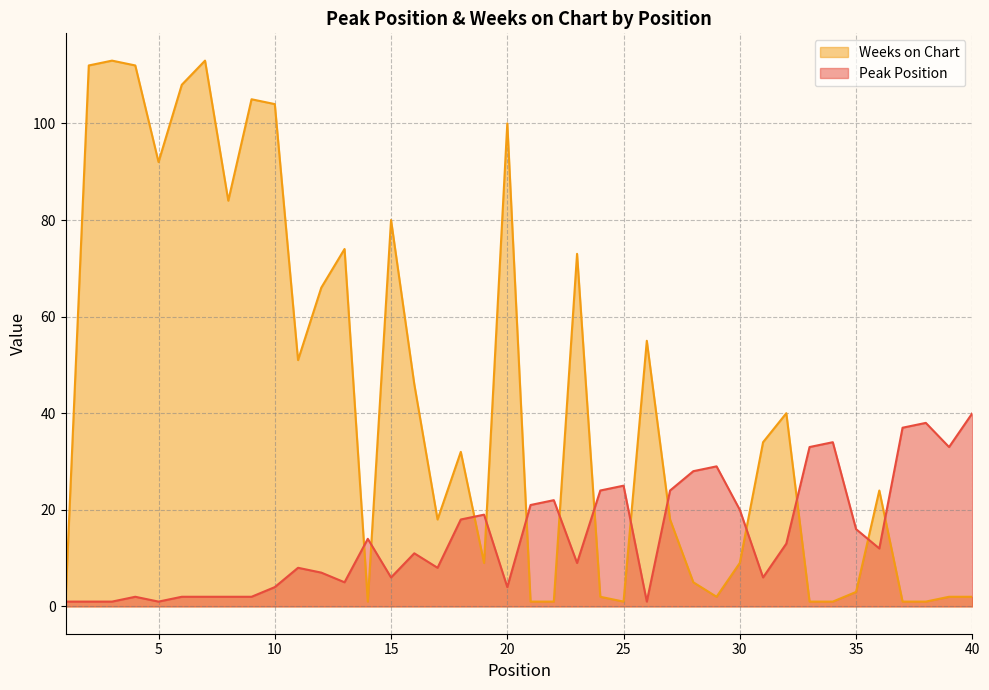

Does the chart display data point markers on the line(s)?

No